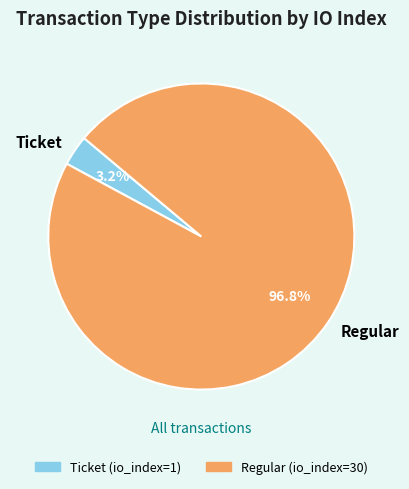

To the nearest percent, what is the average slice percentage?

50%